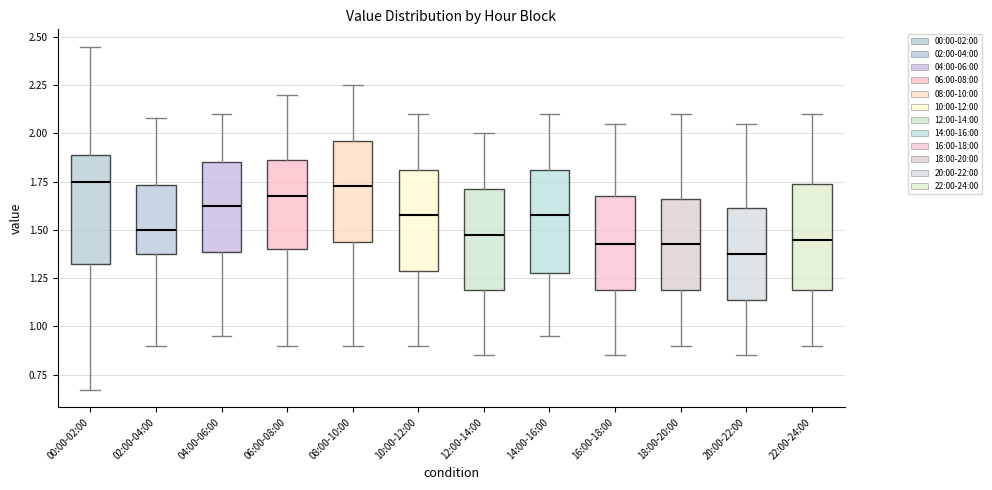

Where is the upper edge of the box for 04:00-06:00 on the y-axis? The values are not printed on the chart, so give them approximately, as read against the axis.

1.85